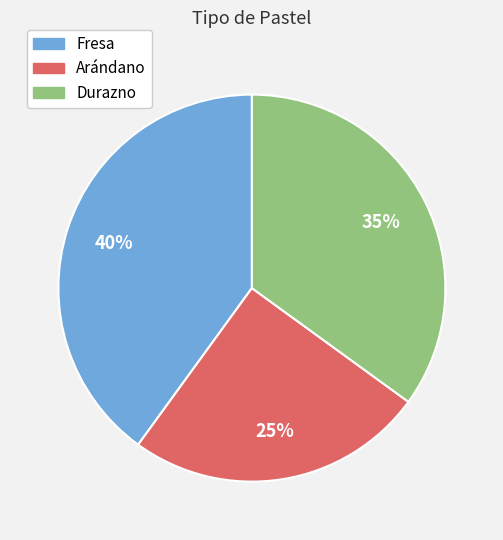

To the nearest percent, what portion does Fresa represent?

40%